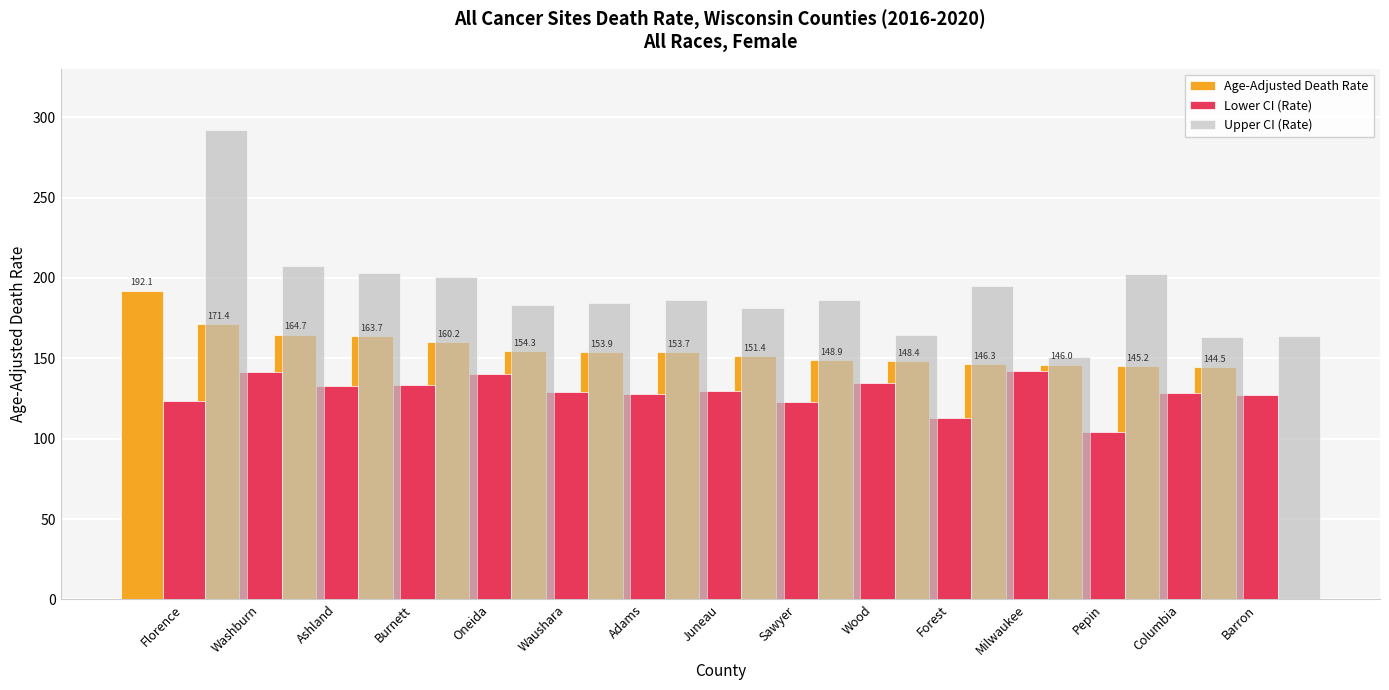

Is the value of Lower CI (Rate) at Forest greater than the value of Age-Adjusted Death Rate at Waushara?

No